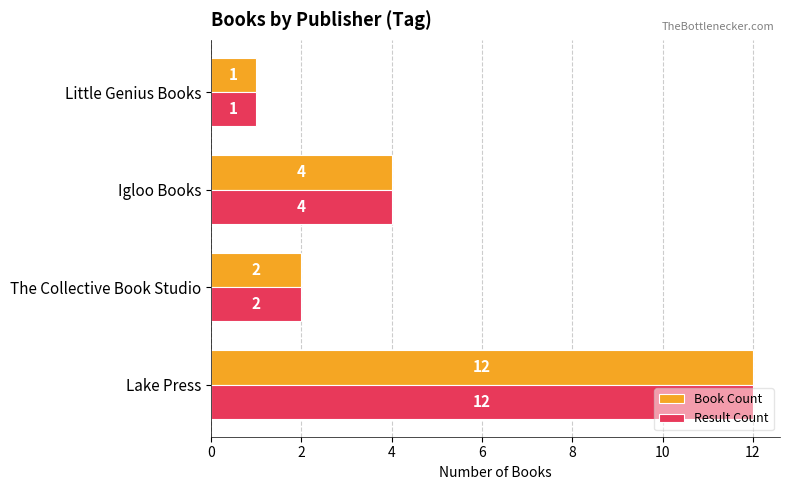

At which label does Result Count reach its minimum?

Little Genius Books